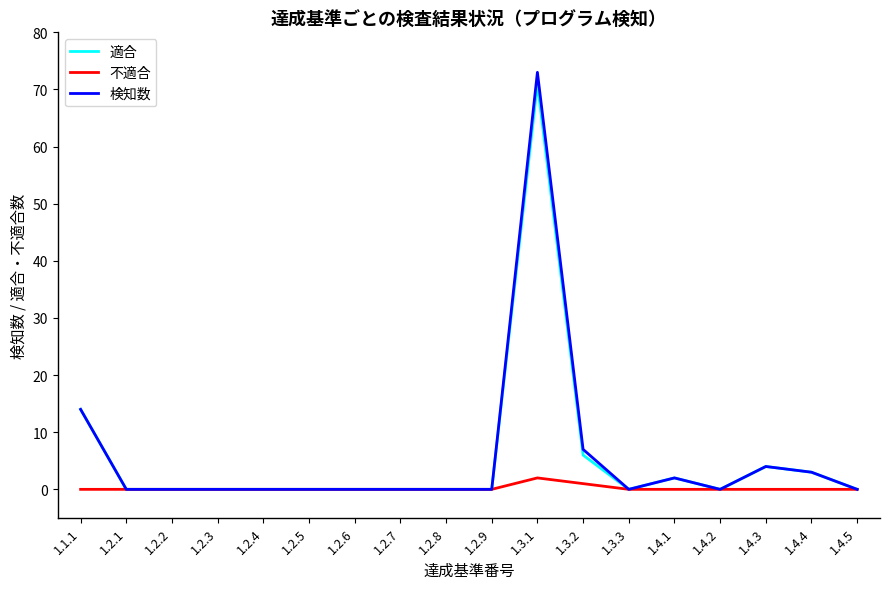

Which series has the largest range (max minus min)?

検知数